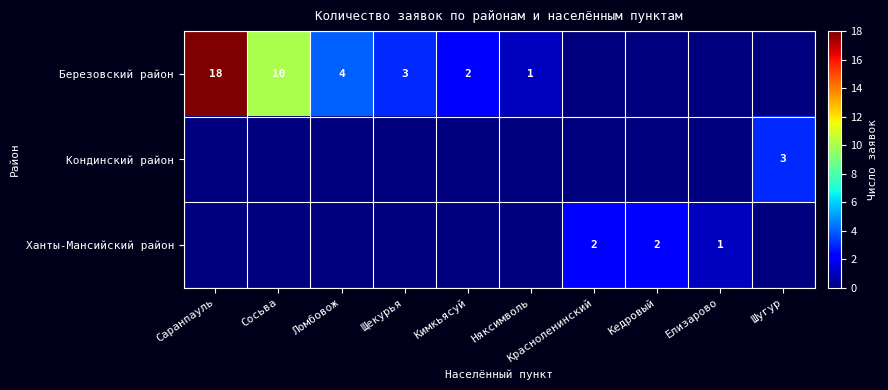

The value of Ханты-Мансийский район at Кедровый is 2. True or false?

True